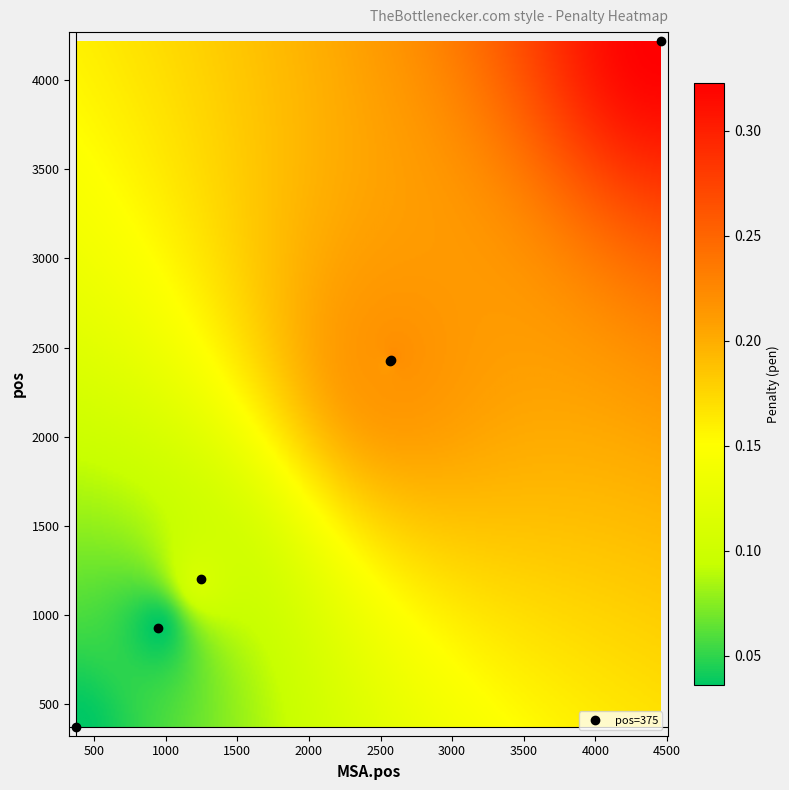

What is the difference between the maximum and minimum values in the 4218 series?

4457.7